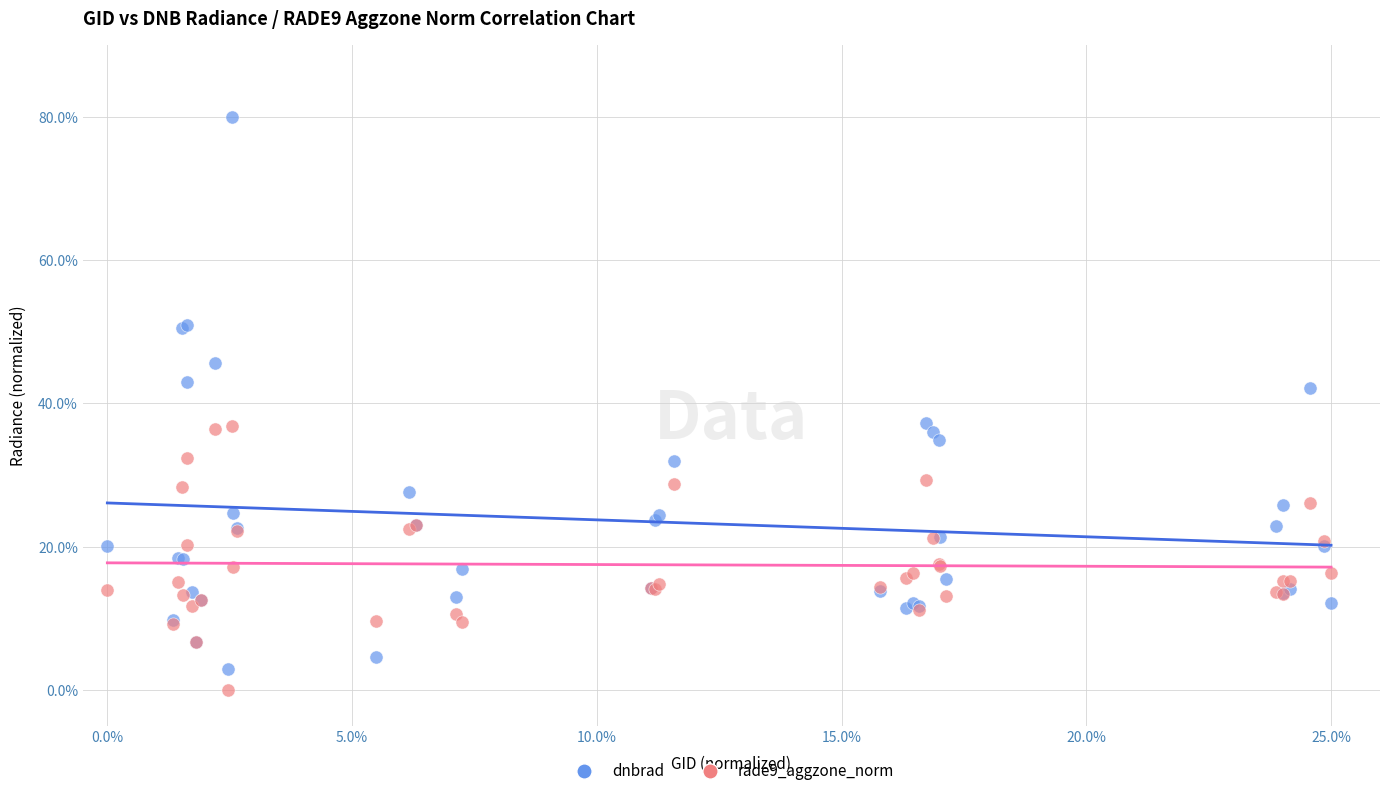

Which series has the widest spread of Y values?

dnbrad